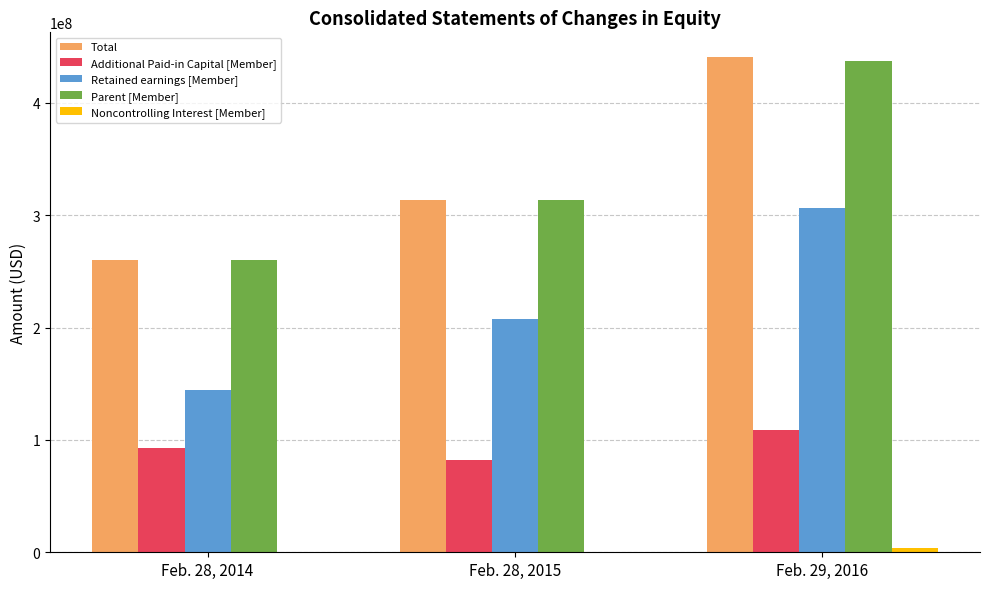

At which category is the sum across all series the highest?

Feb. 29, 2016